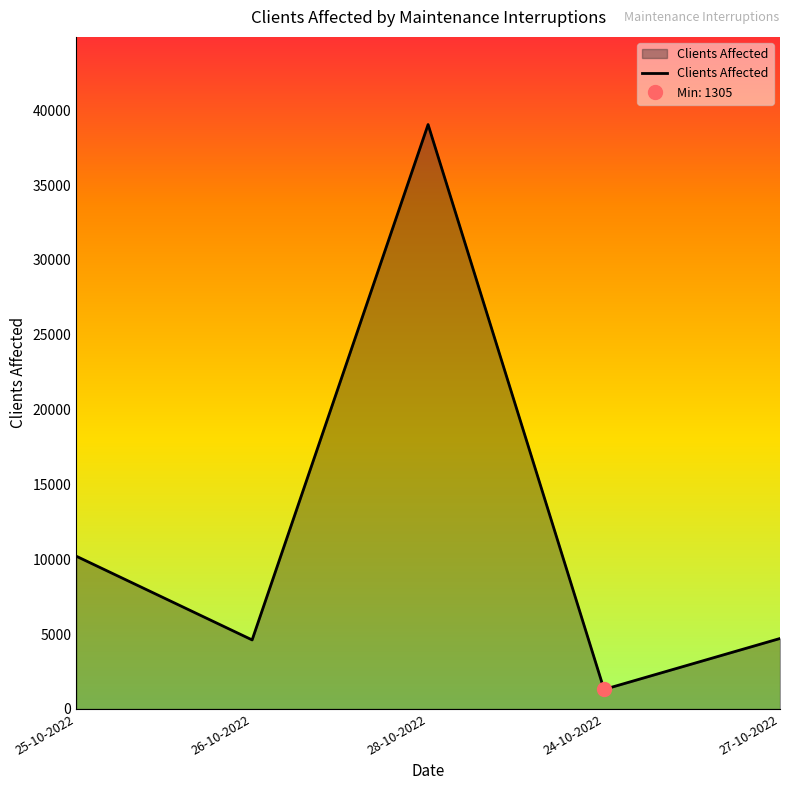

Rank the categories by value from highest to lowest.

28-10-2022, 25-10-2022, 27-10-2022, 26-10-2022, 24-10-2022